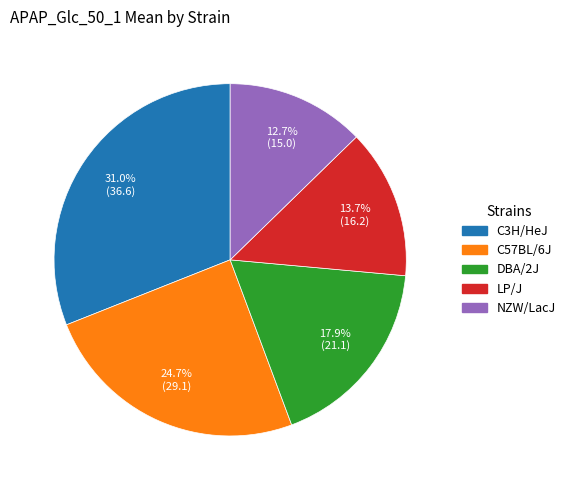

Approximately how many times larger is the value at C3H/HeJ compared to NZW/LacJ?

2.4